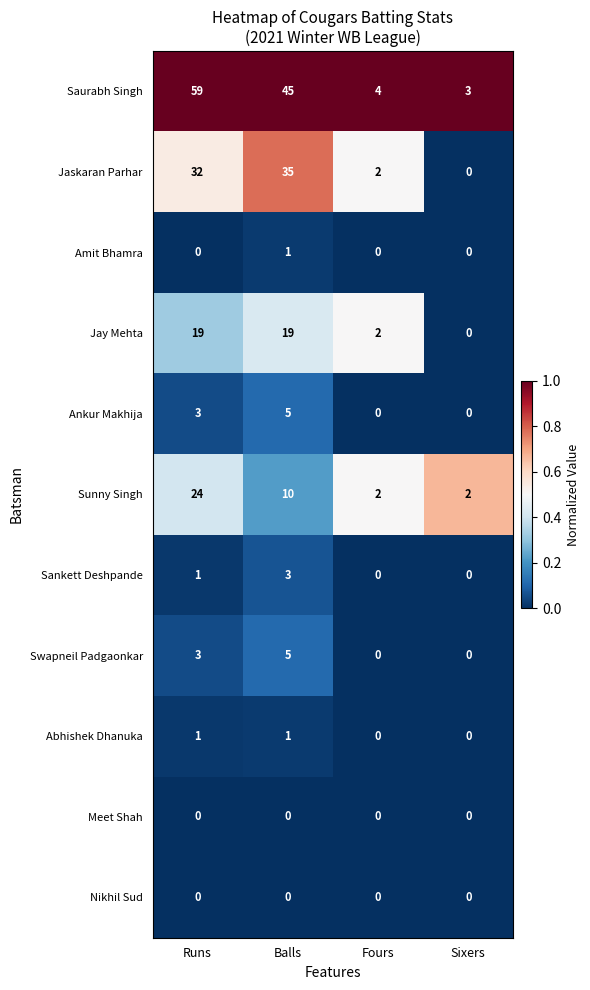

What is the difference between the highest and lowest values at Balls?

45